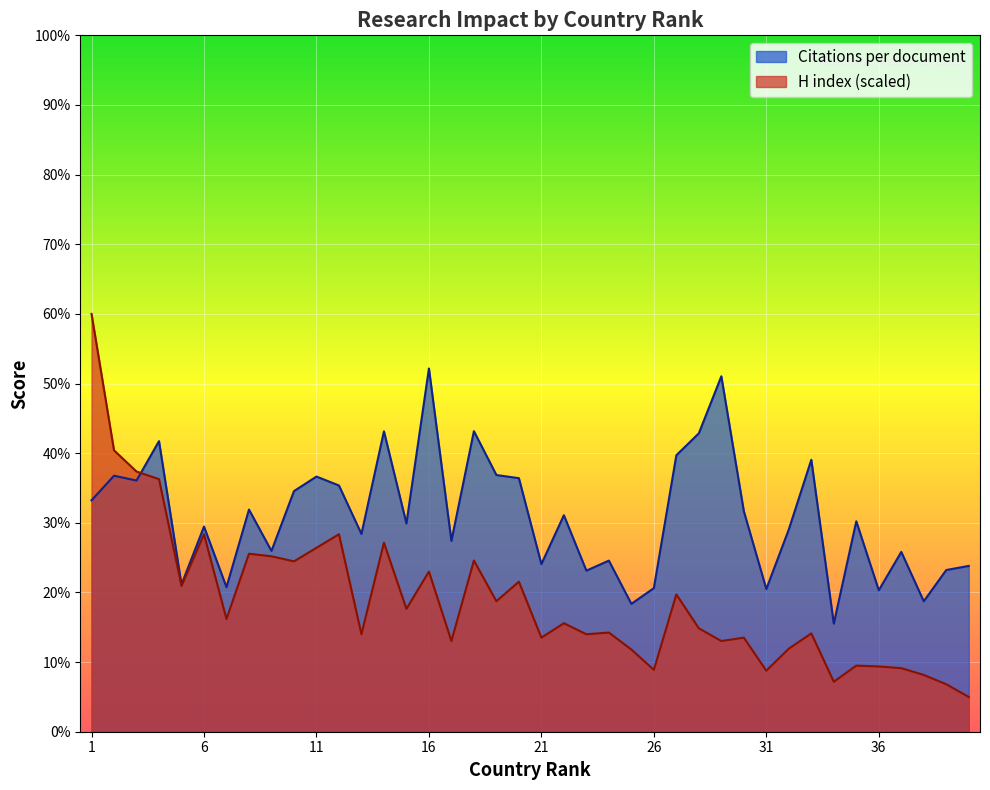

At which label does H index first exceed 15?

1